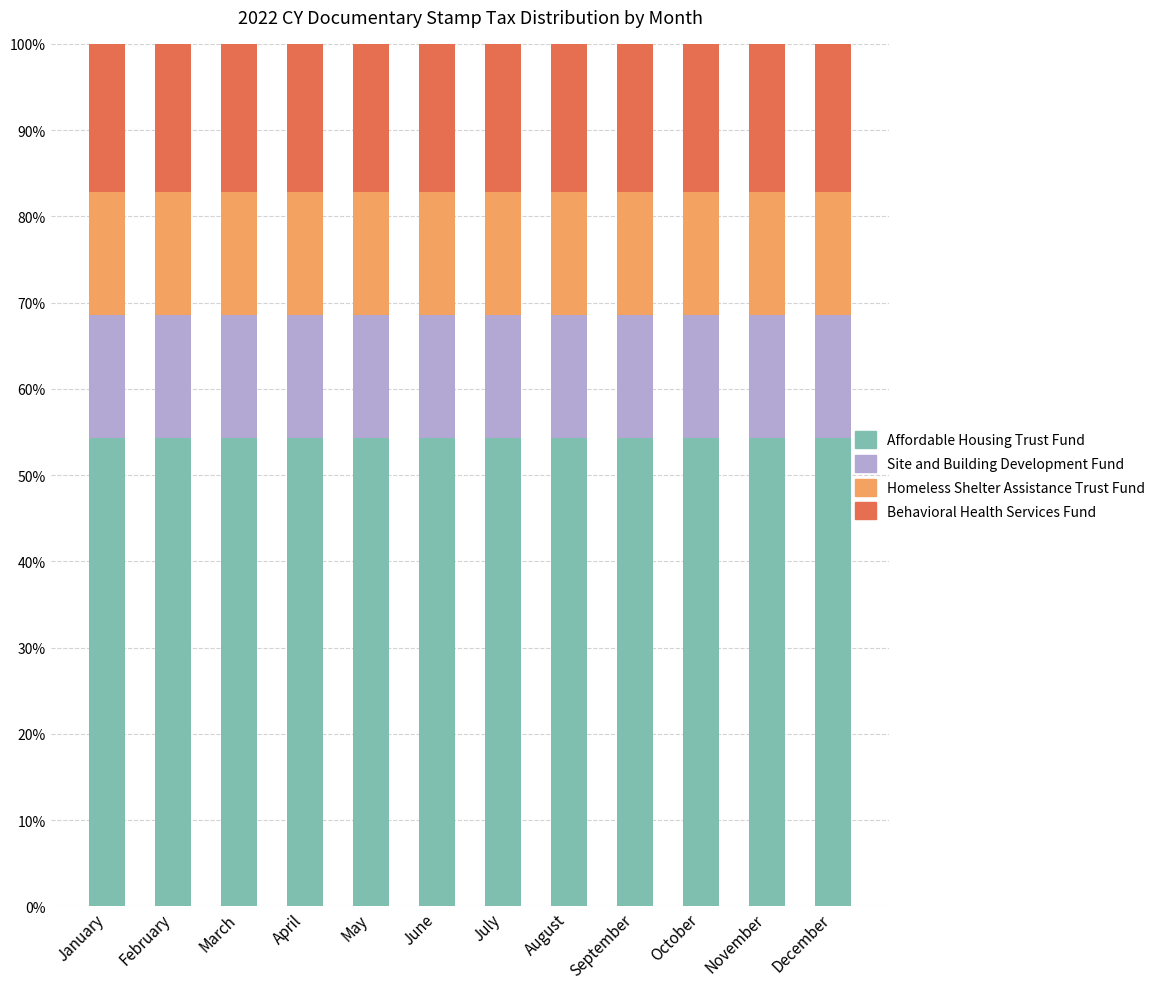

What is the lowest value of the Affordable Housing Trust Fund series?

54.3